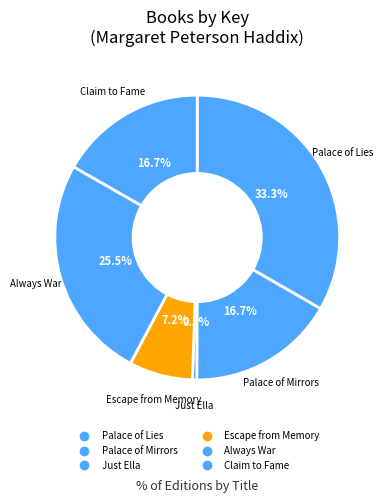

True or false: Palace of Mirrors accounts for 11% of the total.

False